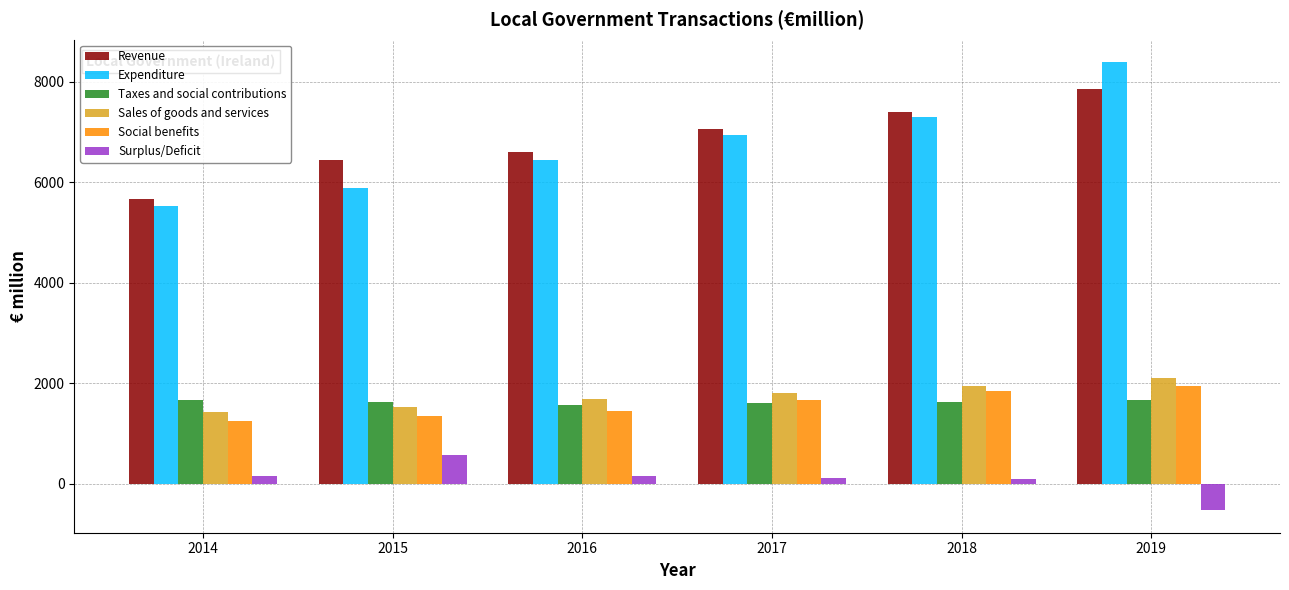

What is the approximate value of Social benefits at 2014?

1242